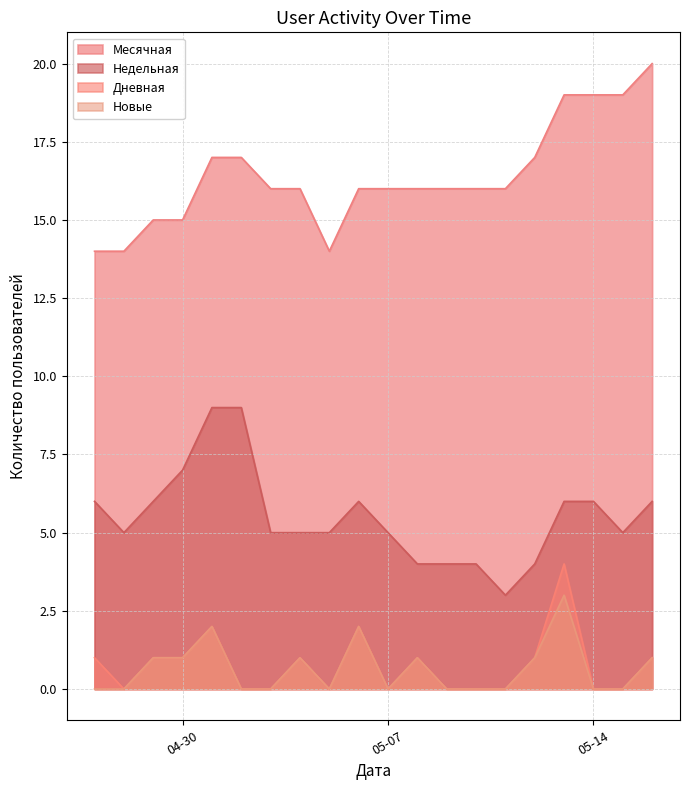

Which series has the largest total across all categories?

Месячная